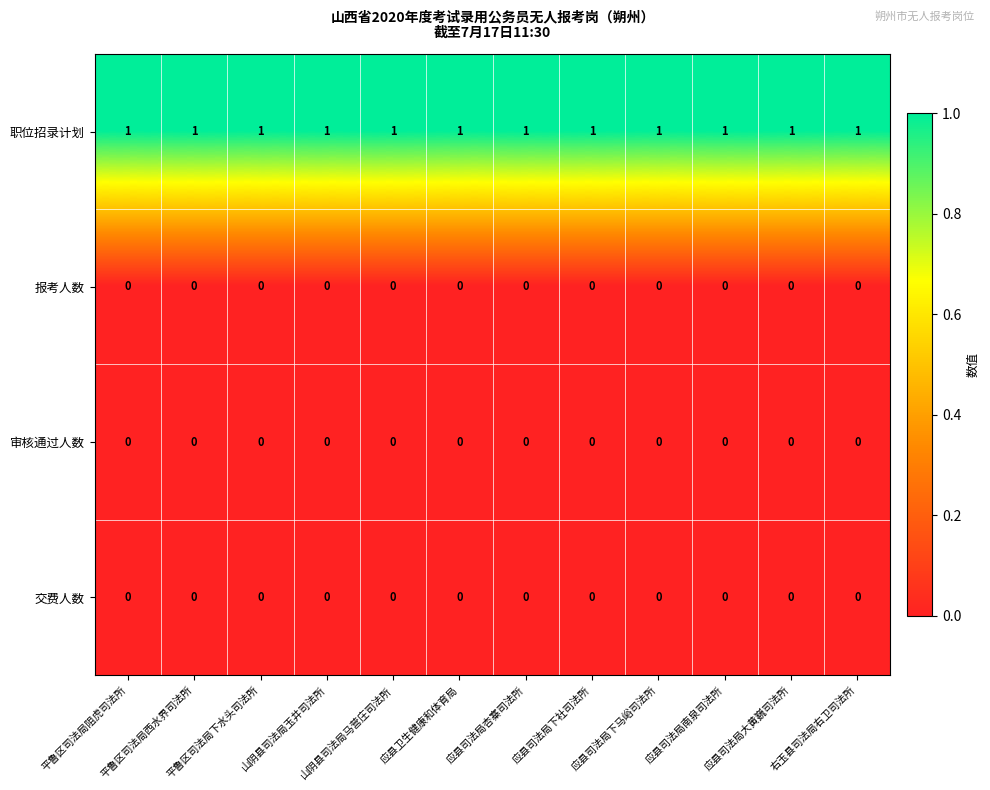

At how many categories does at least one series exceed 0?

12